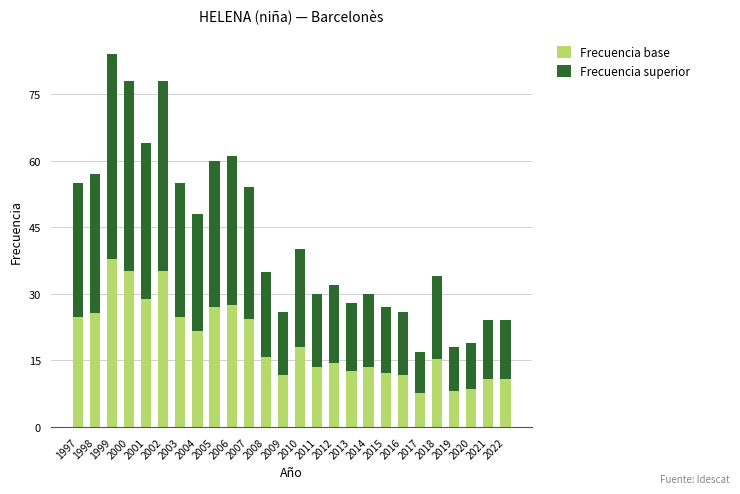

What are all the series names shown in the legend?

Frecuencia base, Frecuencia superior